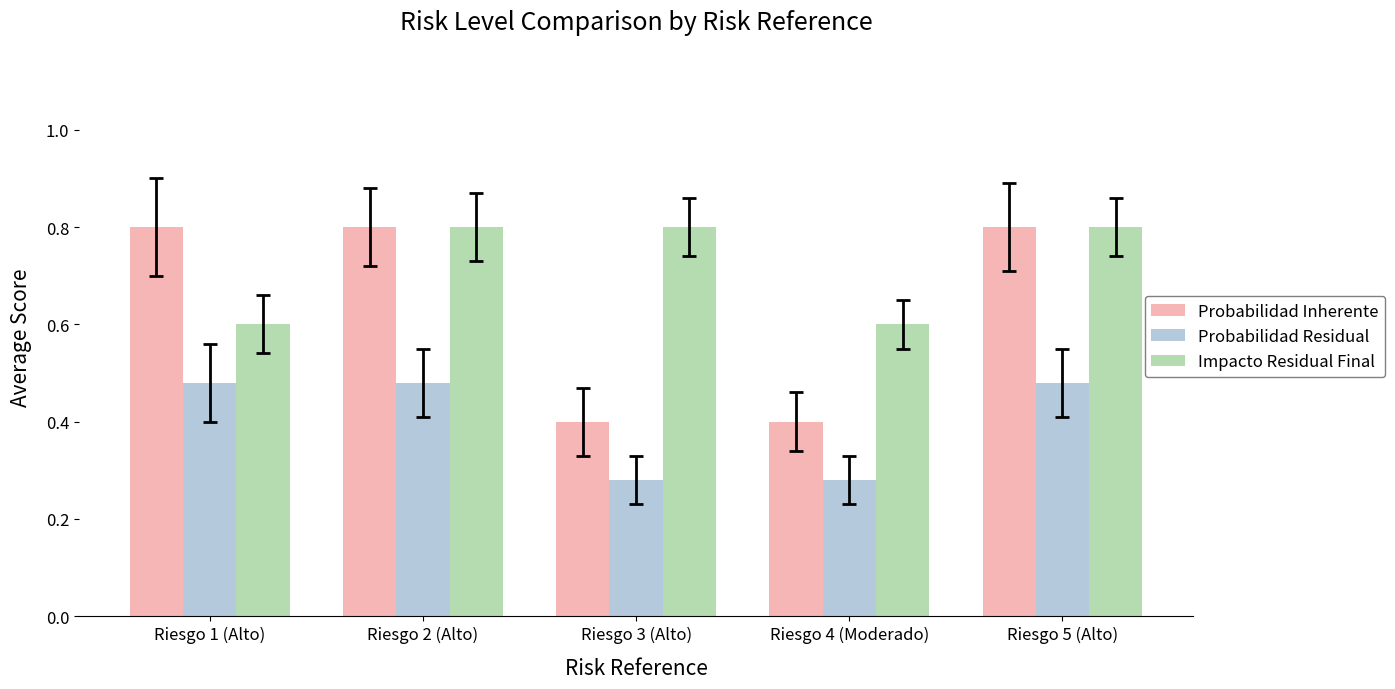

Is the value of Probabilidad Residual at Riesgo 2 (Alto) greater than the value of Probabilidad Inherente at Riesgo 1 (Alto)?

No